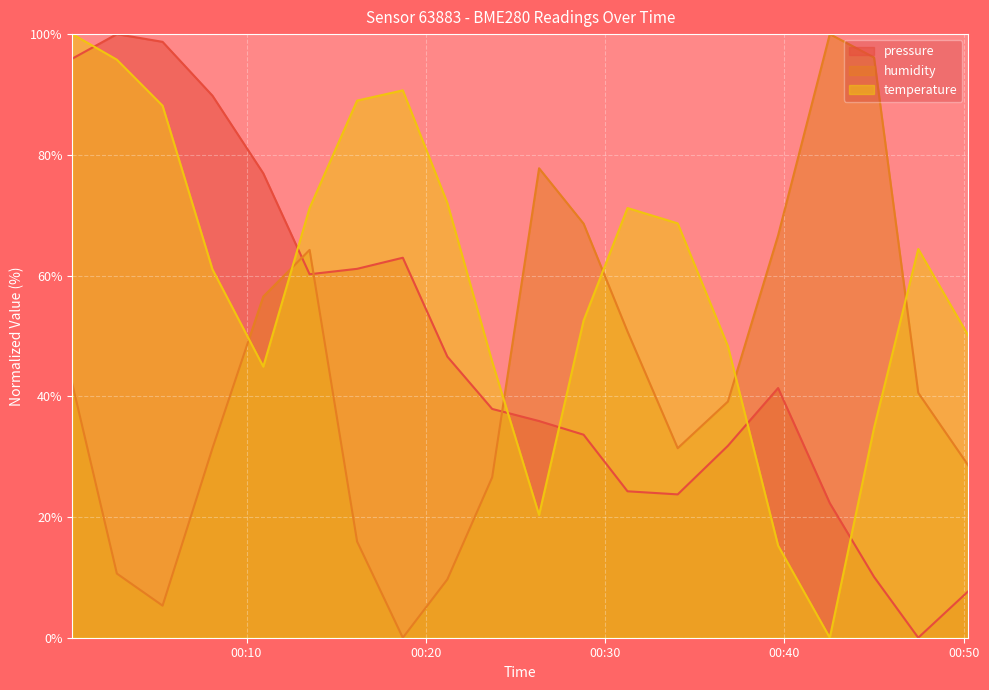

Which series has the widest spread of values?

pressure